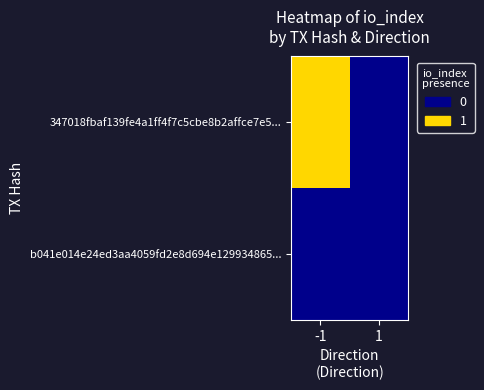

Reading right to left, list all the values displayed in this chart.

347018fbaf139fe4a1ff4f7c5cbe8b2affce7e5...: 1=0	-1=1
b041e014e24ed3aa4059fd2e8d694e129934865...: 1=0	-1=0